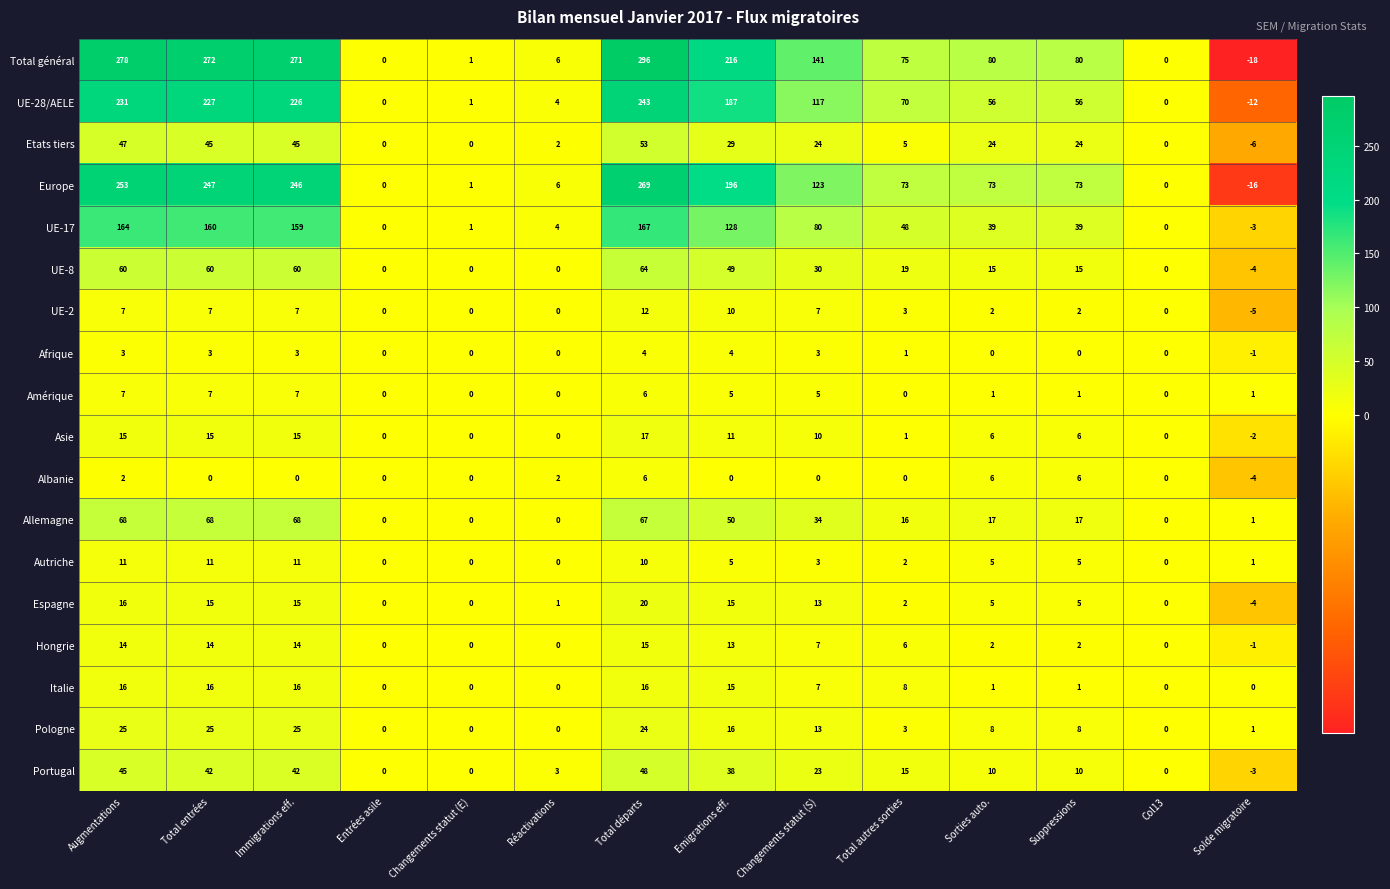

List the series in order of their peak value, highest first.

Total général, Europe, UE-28/AELE, UE-17, Allemagne, UE-8, Etats tiers, Portugal, Pologne, Espagne, Asie, Italie, Hongrie, UE-2, Autriche, Amérique, Albanie, Afrique